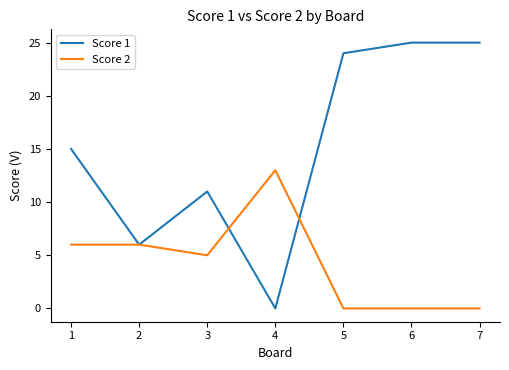

Rank the series at 1 from highest to lowest value.

Score 1, Score 2